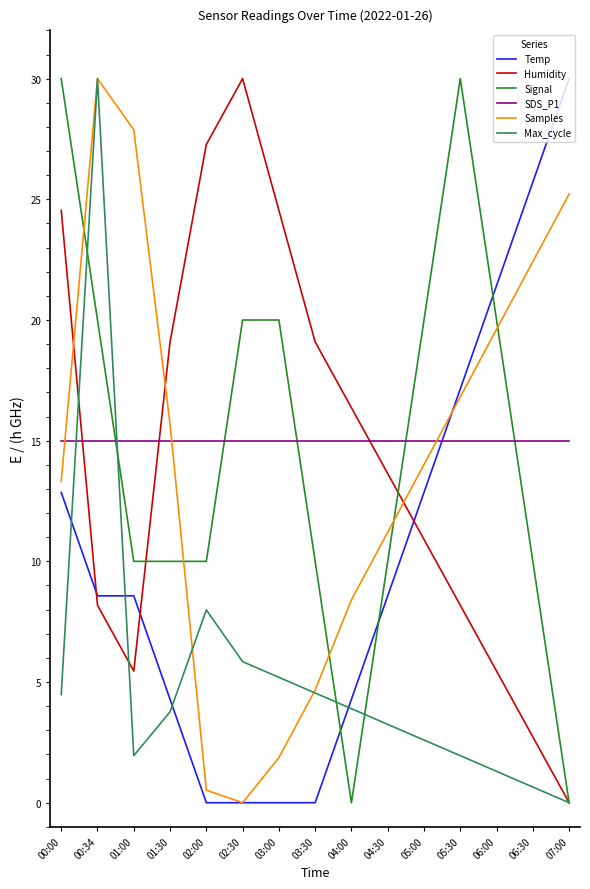

Which series has the largest total across all categories?

SDS_P1